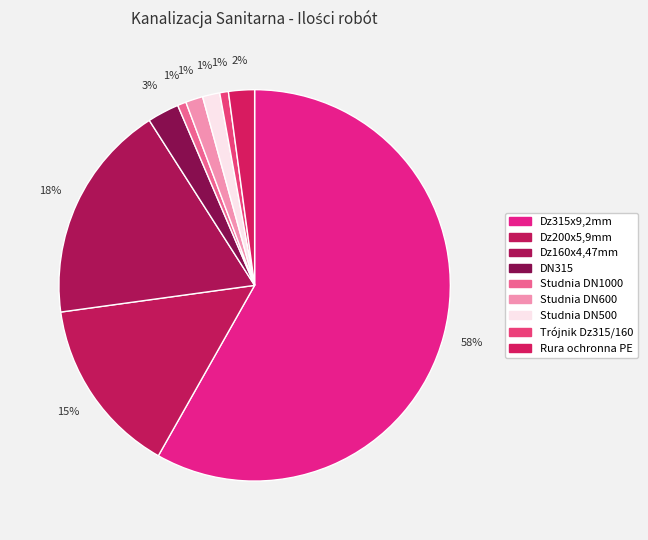

Approximately how many times larger is the value at Studnia DN1000 compared to Studnia DN600?

0.5